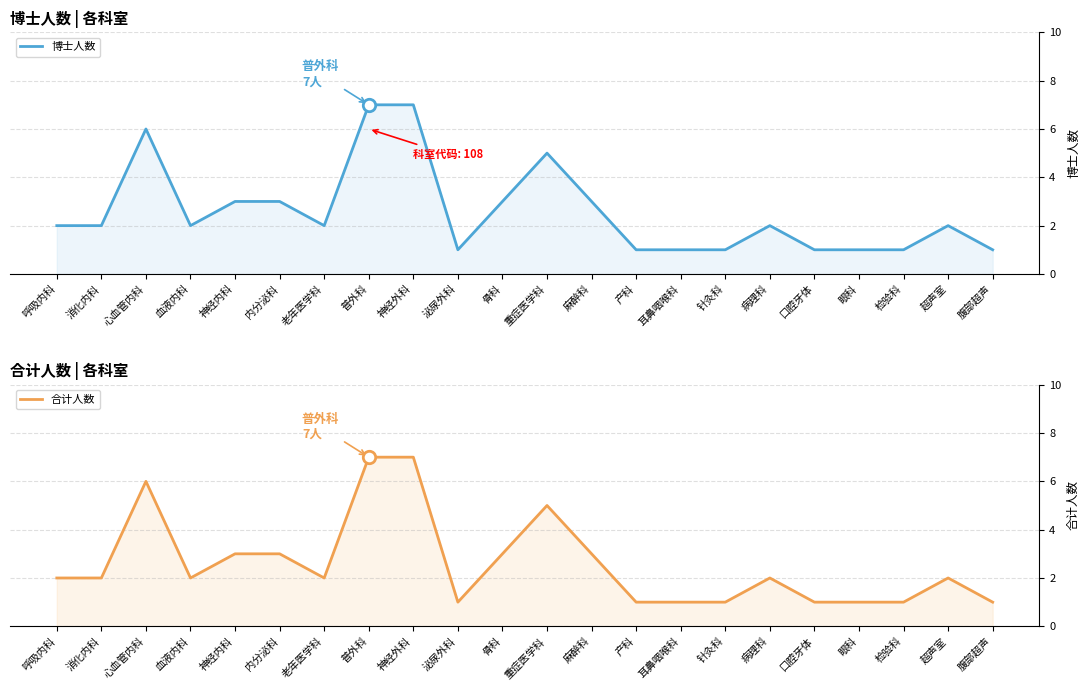

What is the total value across all series at 泌尿外科?

2